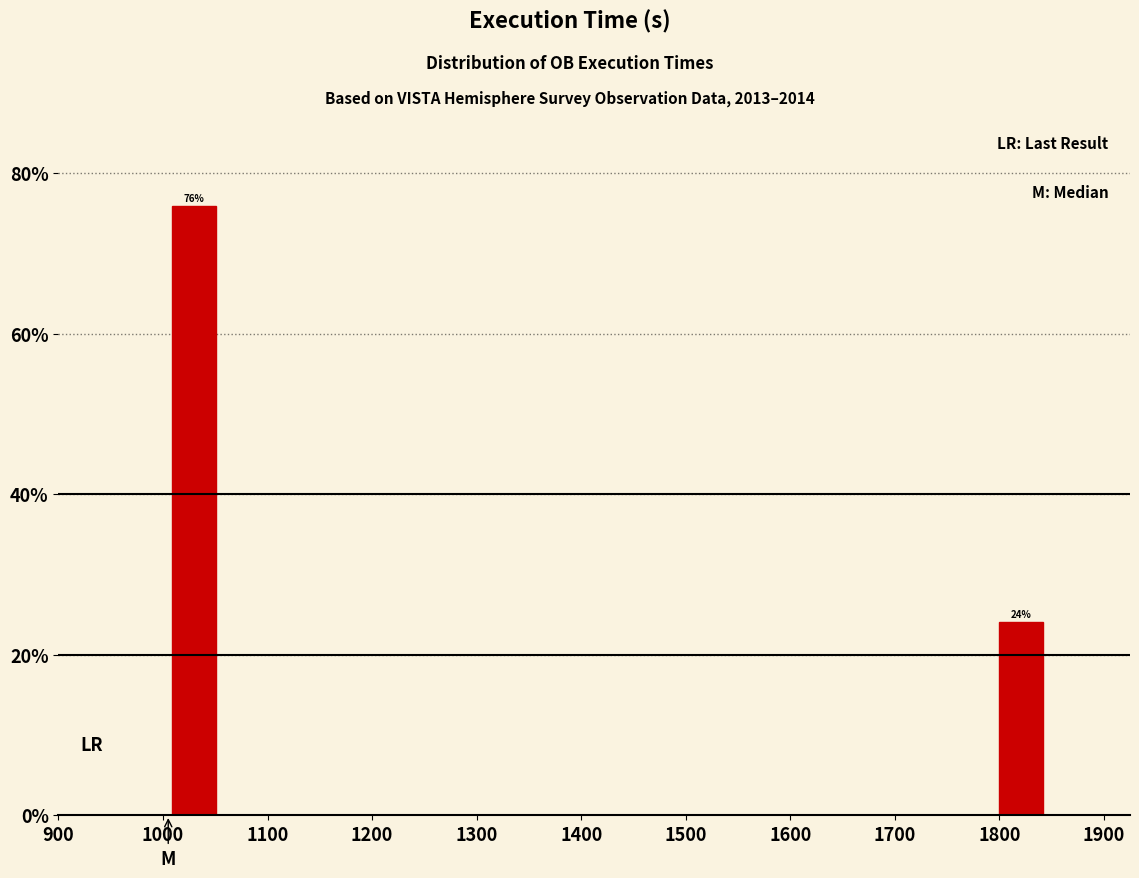

Which range on the x-axis has the tallest bar?

1000 to 1050